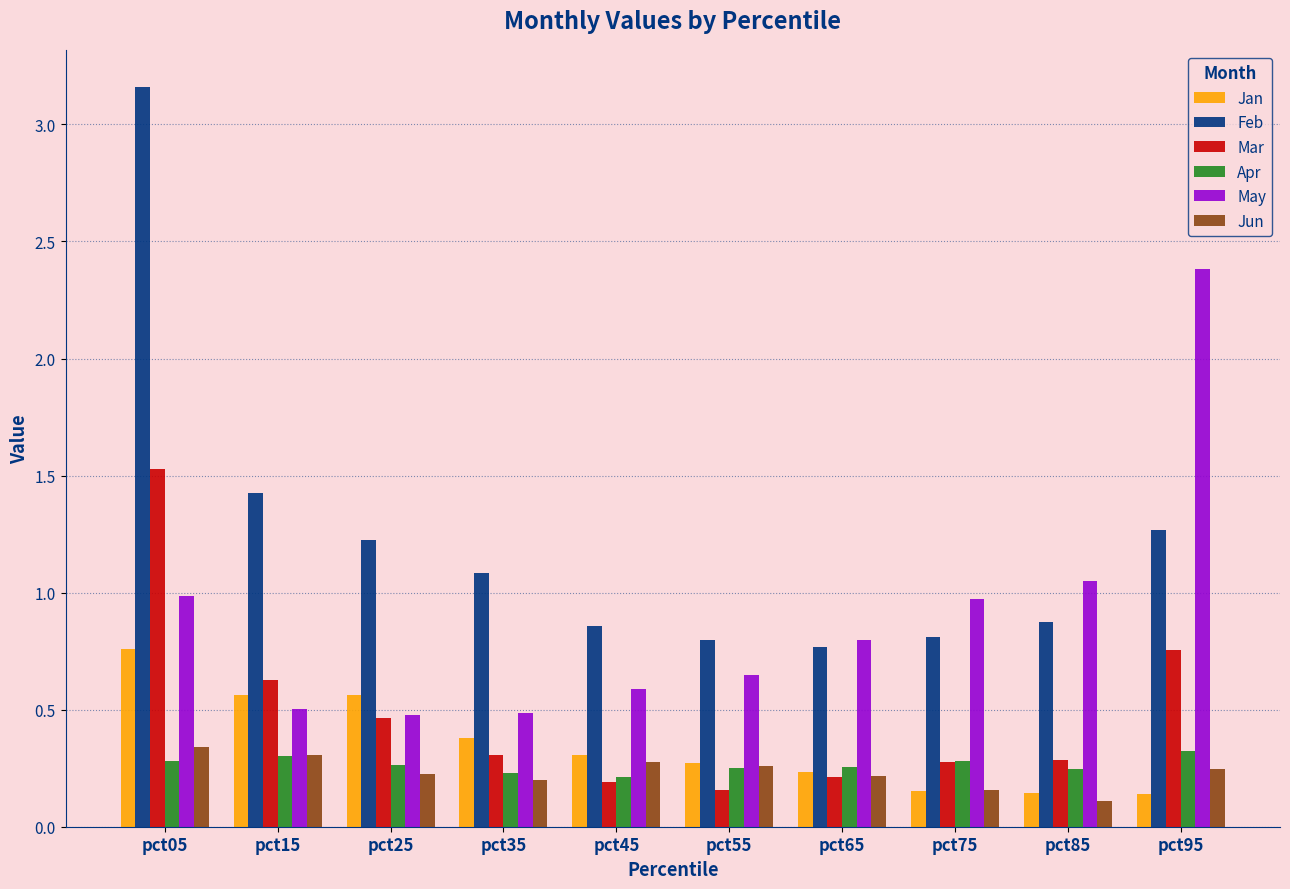

At which category does the chart reach its peak across all series?

pct05